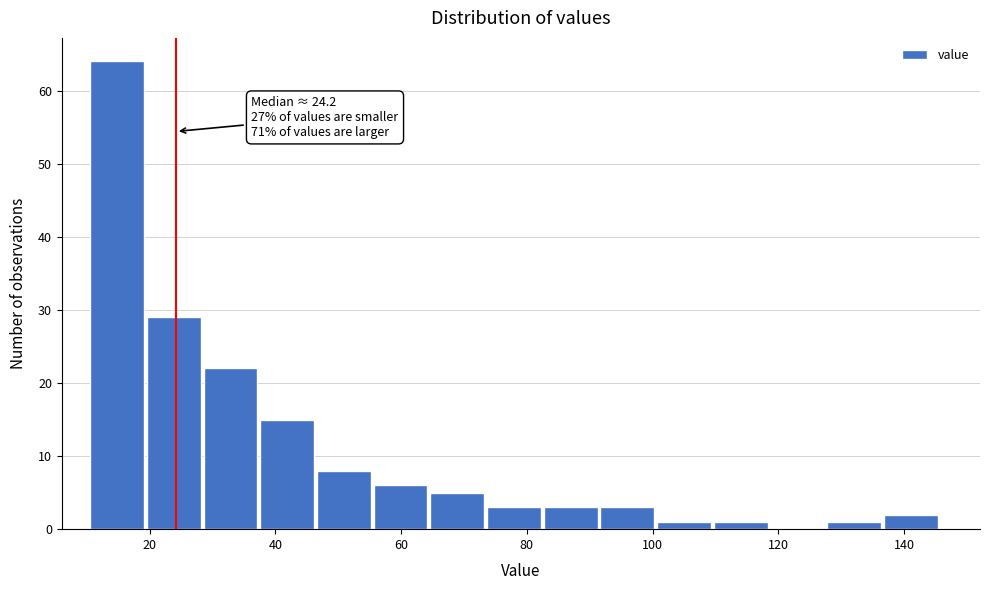

Over which range of the x-axis is the bar tallest?

10 to 20